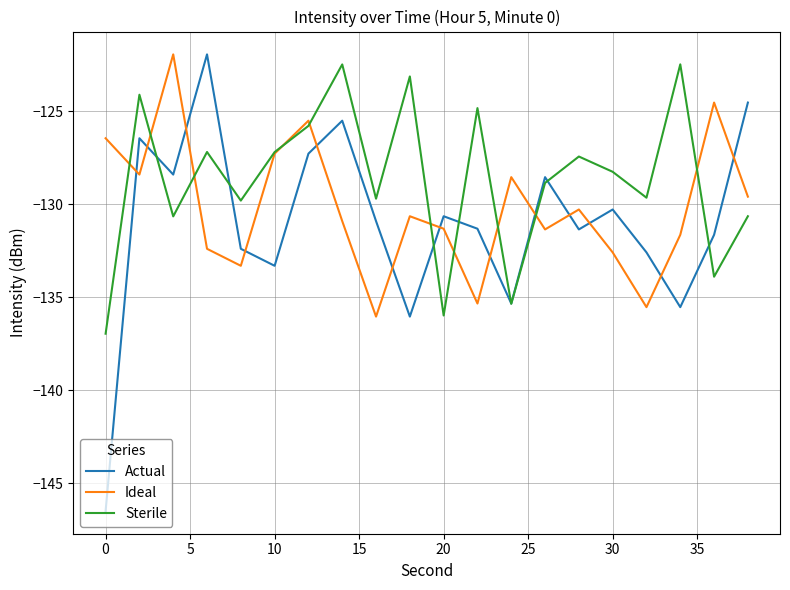

Which series has the largest range (max minus min)?

Actual